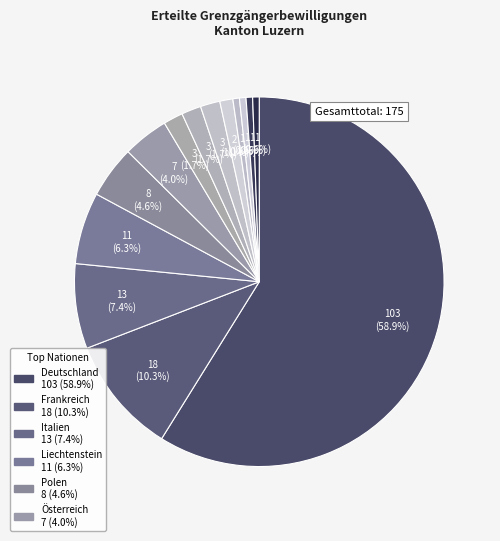

What is the smallest slice in the pie chart?

Griechenland